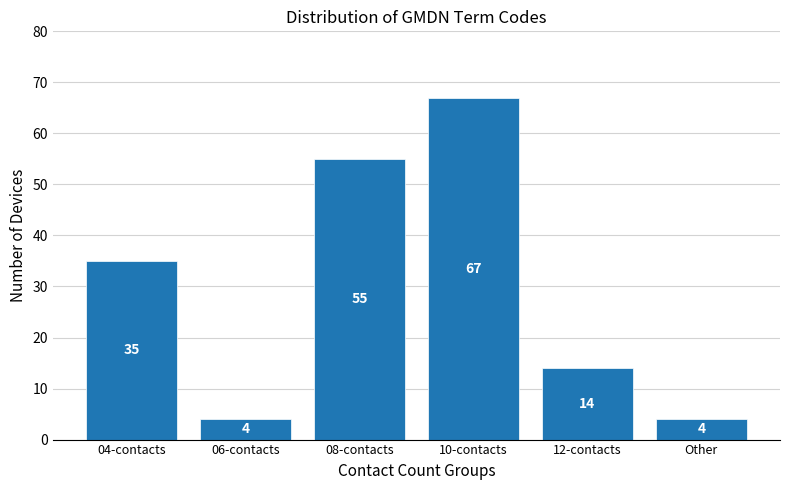

Reading left to right, extract all data points from this chart.

04-contacts=35	06-contacts=4	08-contacts=55	10-contacts=67	12-contacts=14	Other=4